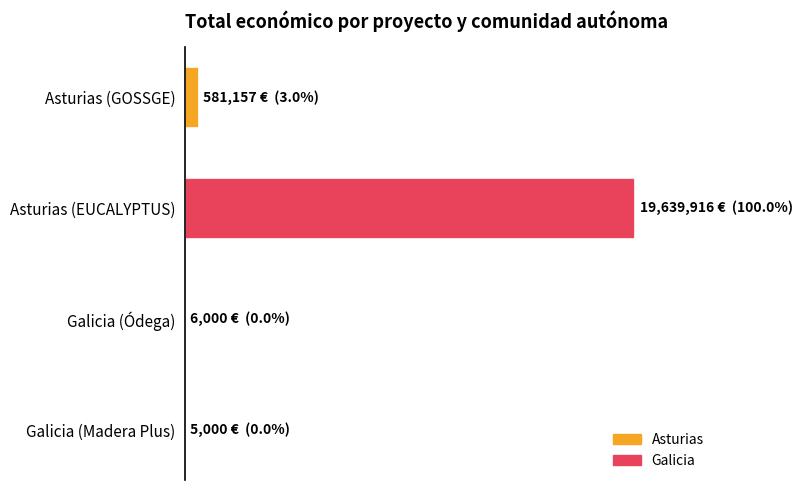

What is the maximum value shown in the chart?

19639916